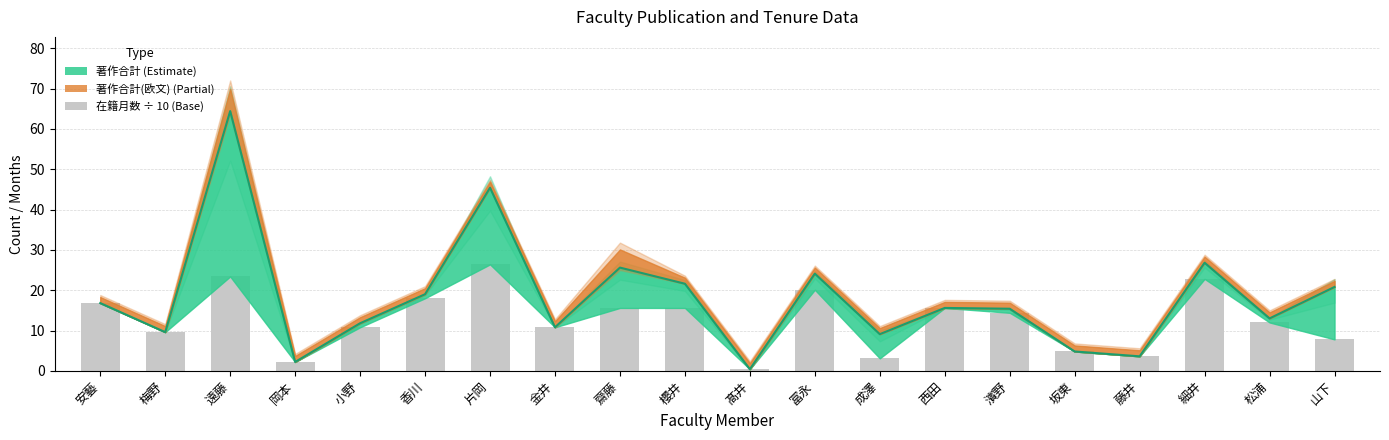

What position from the right is 髙井?

10